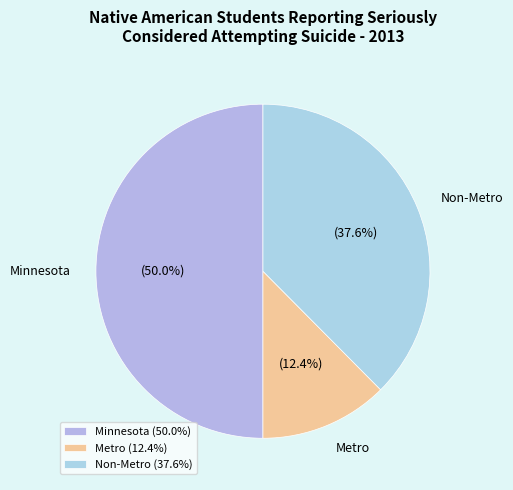

To the nearest percent, what portion does Non-Metro represent?

38%